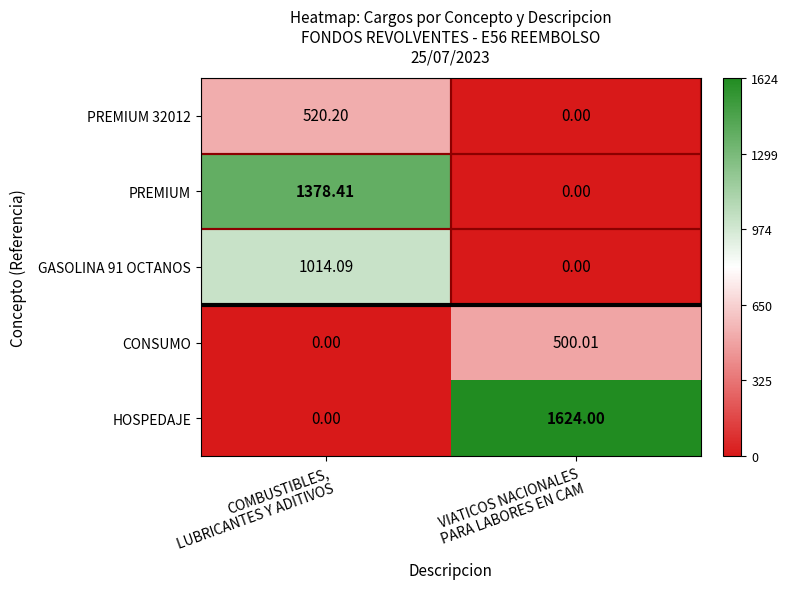

Which series has the widest spread of values?

HOSPEDAJE